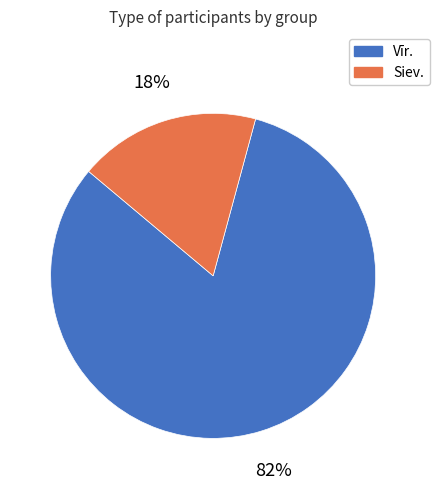

Which category has the smallest portion of the pie?

Siev.